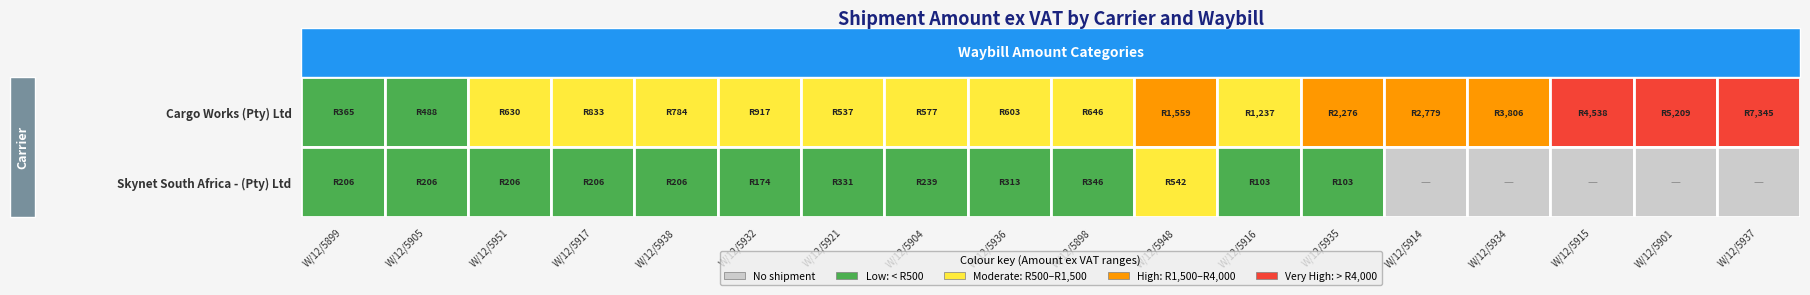

Reading left to right, transcribe all the data shown in this chart.

Cargo Works (Pty) Ltd: W/12/5899=365.5	W/12/5905=487.8	W/12/5951=629.9	W/12/5917=832.9	W/12/5938=784.1	W/12/5932=916.8	W/12/5921=536.7	W/12/5904=576.9	W/12/5936=602.5	W/12/5898=646.1	W/12/5948=1558.9	W/12/5916=1236.6	W/12/5935=2275.8	W/12/5914=2778.9	W/12/5934=3806.3	W/12/5915=4538.4	W/12/5901=5209.0	W/12/5937=7344.6
Skynet South Africa - (Pty) Ltd: W/12/5899=206.4	W/12/5905=206.4	W/12/5951=206.4	W/12/5917=206.4	W/12/5938=206.4	W/12/5932=174.5	W/12/5921=331.0	W/12/5904=239.2	W/12/5936=312.9	W/12/5898=345.7	W/12/5948=542.2	W/12/5916=102.8	W/12/5935=102.8	W/12/5914=0.0	W/12/5934=0.0	W/12/5915=0.0	W/12/5901=0.0	W/12/5937=0.0